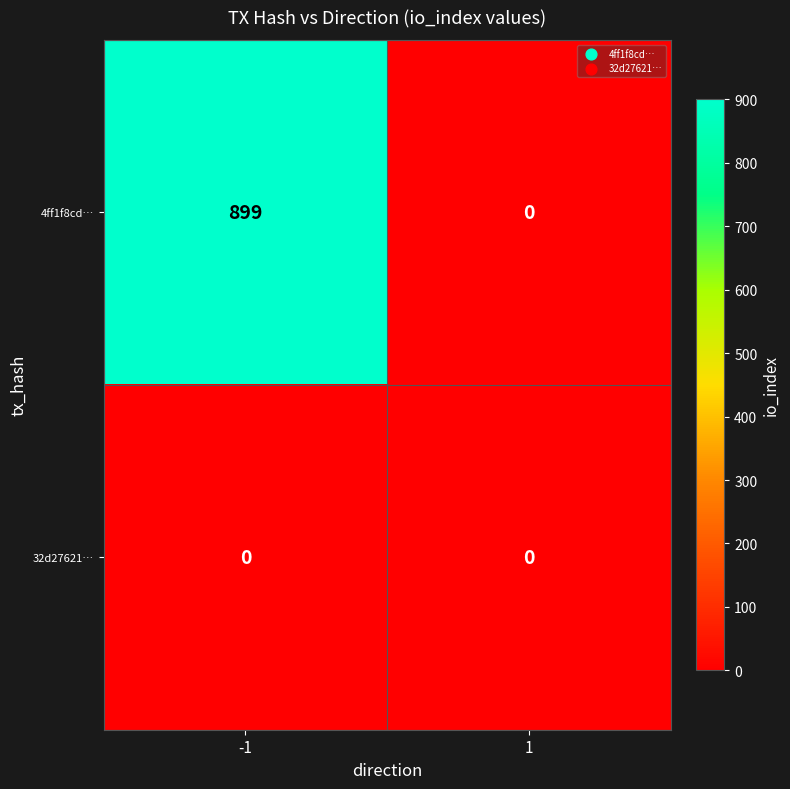

List the series in order of their peak value, lowest first.

32d27621…, 4ff1f8cd…